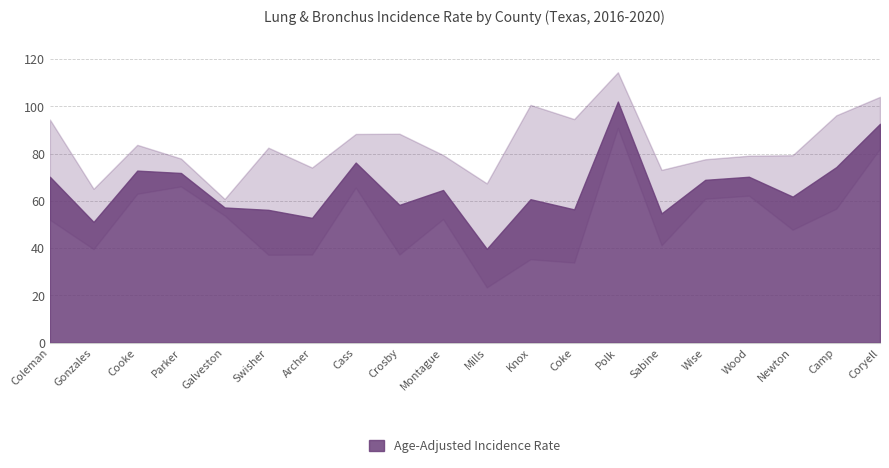

What is the difference between the maximum and minimum values?

62.3